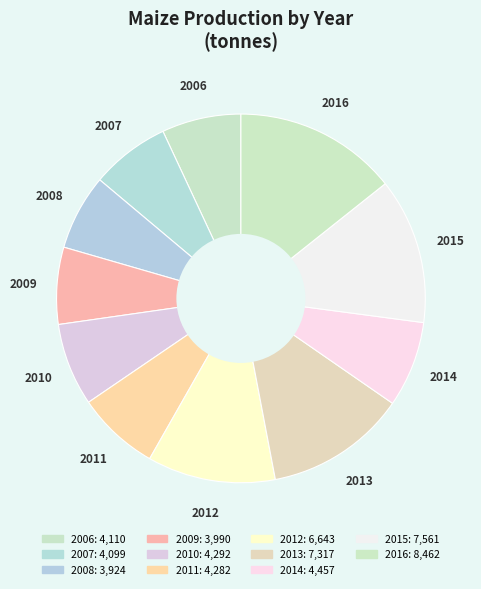

Which slice is the smallest?

2008